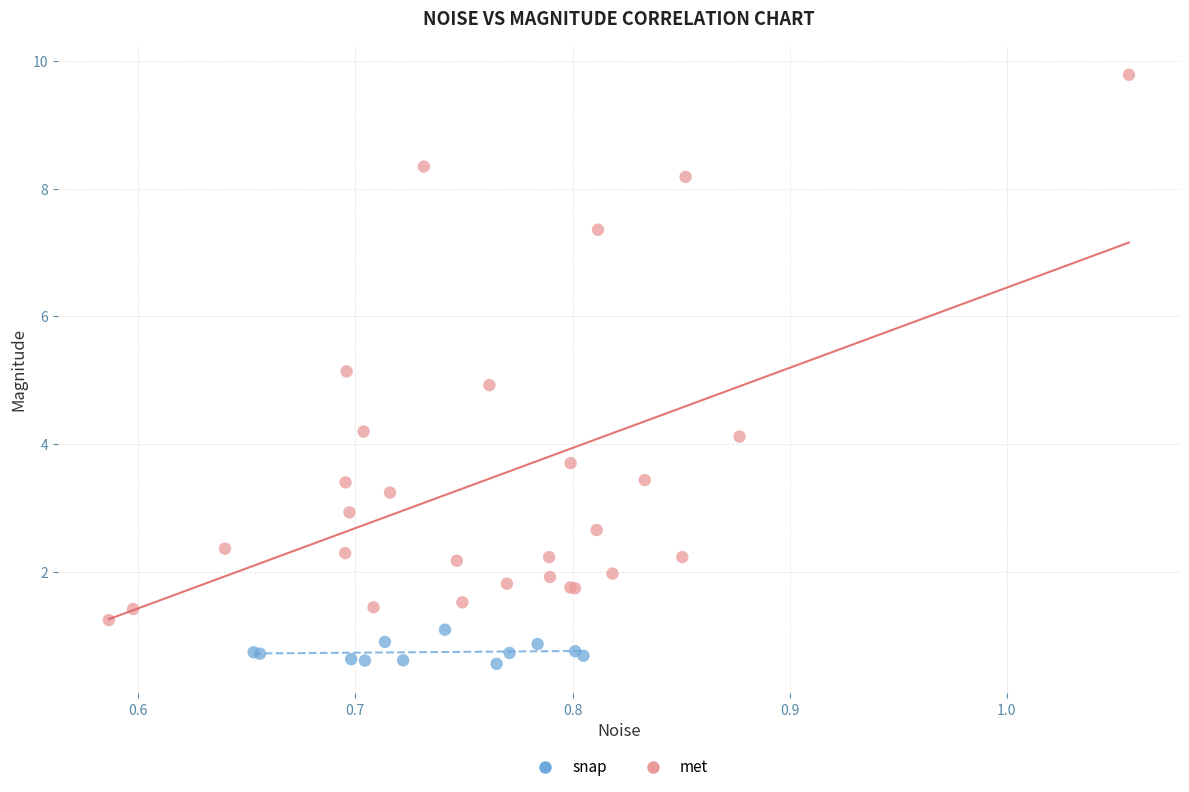

Which series reaches the maximum Y coordinate?

met